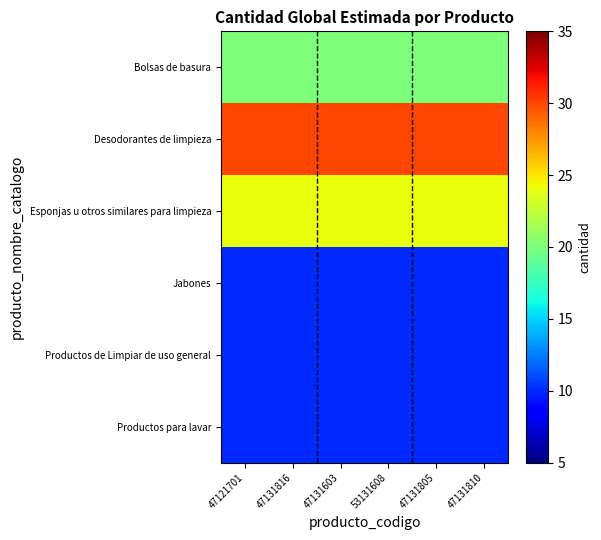

At 47131603, list the series in order from largest to smallest.

Desodorantes de limpieza, Esponjas u otros similares para limpieza, Bolsas de basura, Jabones, Productos de Limpiar de uso general, Productos para lavar